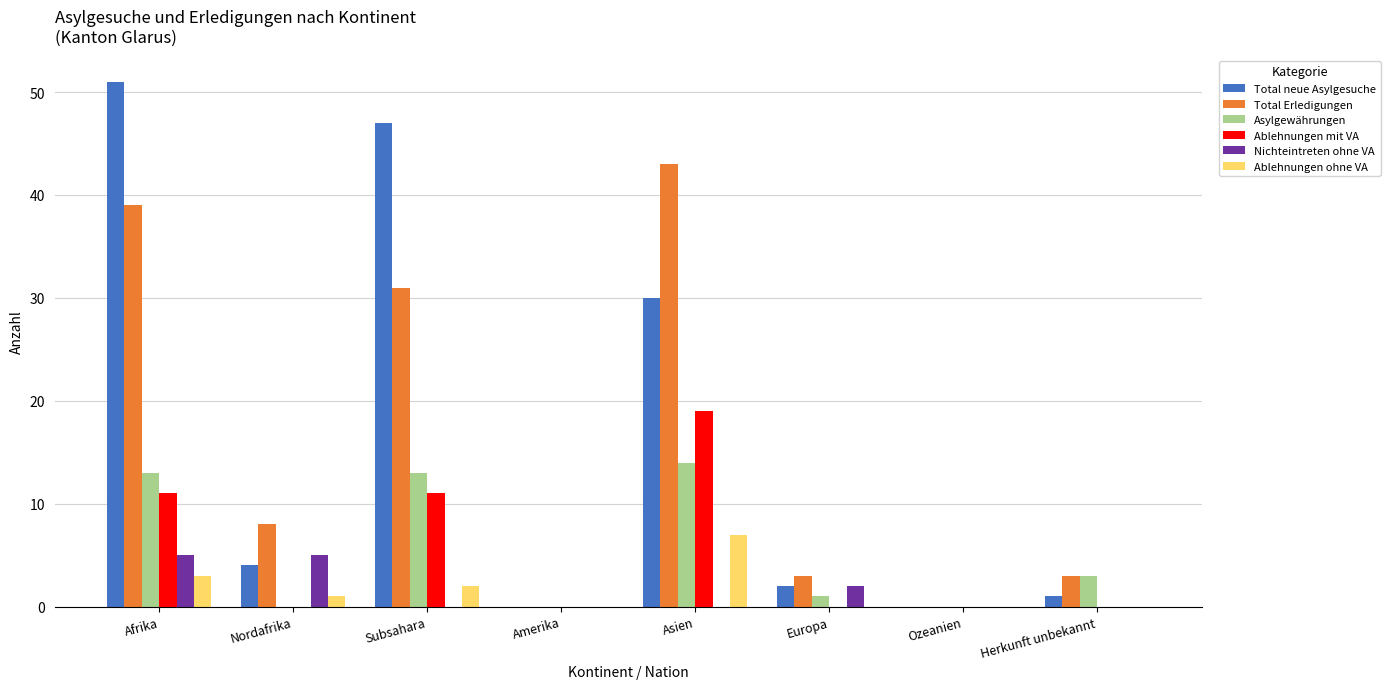

Reading left to right, transcribe all the data shown in this chart.

Total neue Asylgesuche: Afrika=51	Nordafrika=4	Subsahara=47	Amerika=0	Asien=30	Europa=2	Ozeanien=0	Herkunft unbekannt=1
Total Erledigungen: Afrika=39	Nordafrika=8	Subsahara=31	Amerika=0	Asien=43	Europa=3	Ozeanien=0	Herkunft unbekannt=3
Asylgewährungen: Afrika=13	Nordafrika=0	Subsahara=13	Amerika=0	Asien=14	Europa=1	Ozeanien=0	Herkunft unbekannt=3
Ablehnungen mit VA: Afrika=11	Nordafrika=0	Subsahara=11	Amerika=0	Asien=19	Europa=0	Ozeanien=0	Herkunft unbekannt=0
Nichteintreten ohne VA: Afrika=5	Nordafrika=5	Subsahara=0	Amerika=0	Asien=0	Europa=2	Ozeanien=0	Herkunft unbekannt=0
Ablehnungen ohne VA: Afrika=3	Nordafrika=1	Subsahara=2	Amerika=0	Asien=7	Europa=0	Ozeanien=0	Herkunft unbekannt=0